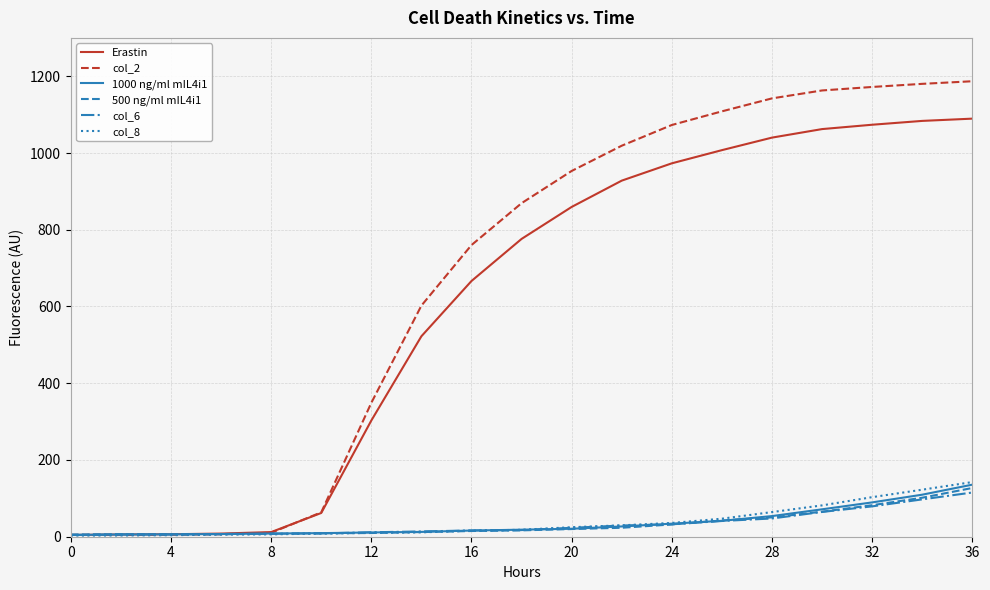

Which series has the largest total across all categories?

col_2